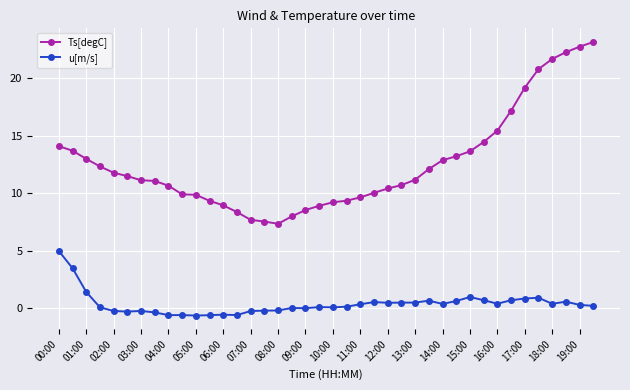

What is the value of the u[m/s] point at the 28th from the left?

0.7